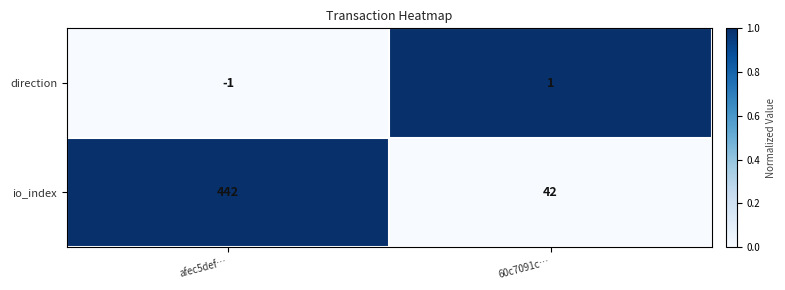

What is the sum of the io_index values at afec5def… and 60c7091c…?

484